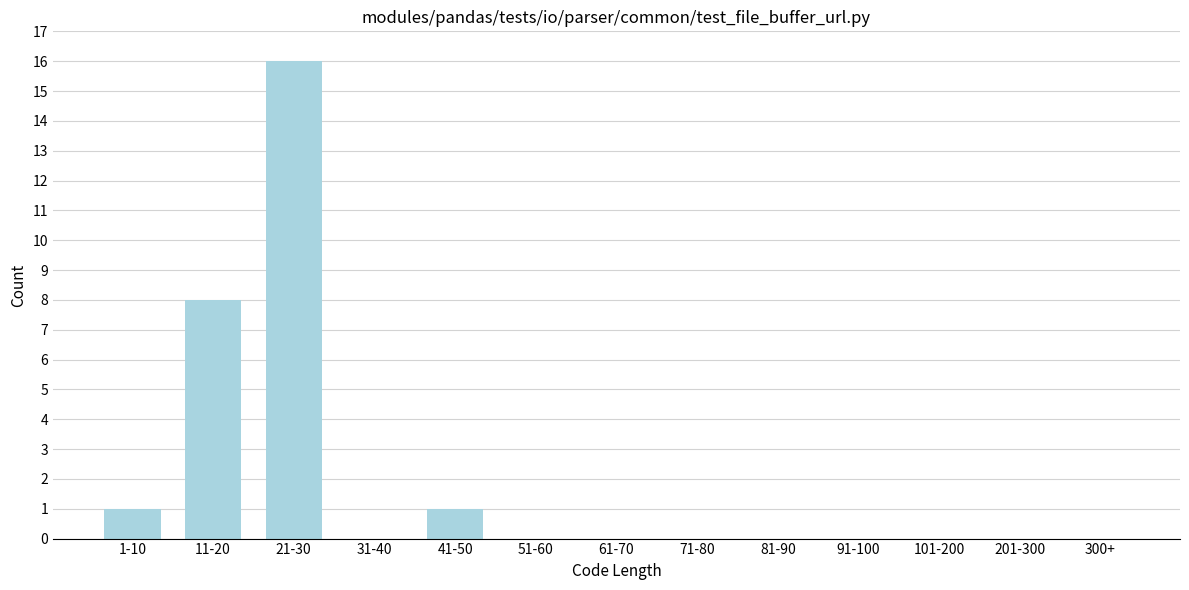

Reading left to right, transcribe all the data shown in this chart.

1-10=1	11-20=8	21-30=16	31-40=0	41-50=1	51-60=0	61-70=0	71-80=0	81-90=0	91-100=0	101-200=0	201-300=0	300+=0